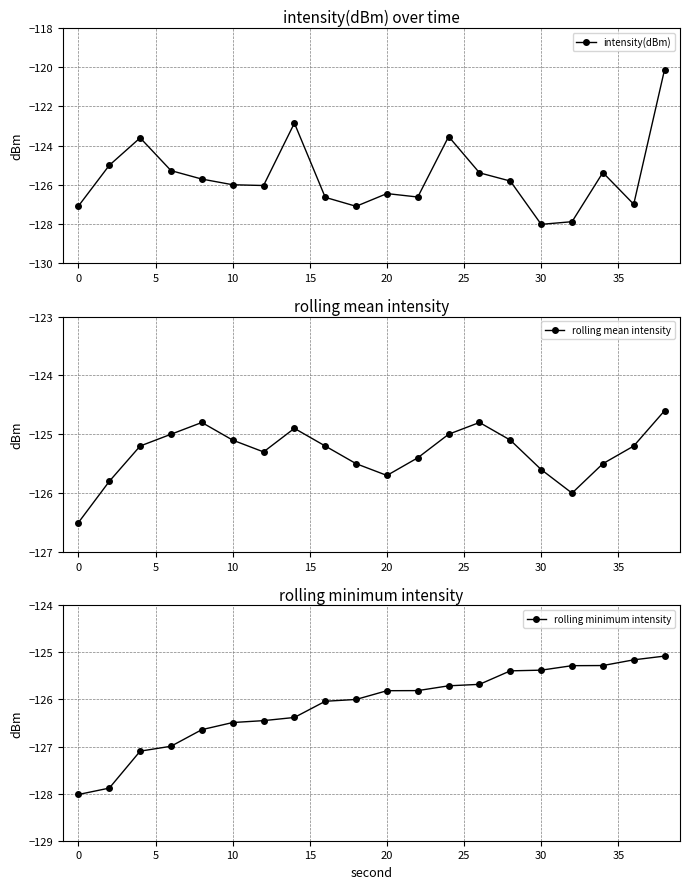

Reading left to right, list all the values displayed in this chart.

intensity(dBm): -127.1	-125.0	-123.6	-125.3	-125.7	-126.0	-126.0	-122.9	-126.6	-127.1	-126.4	-126.6	-123.5	-125.4	-125.8	-128.0	-127.9	-125.4	-127.0	-120.1
rolling mean intensity: -126.5	-125.8	-125.2	-125.0	-124.8	-125.1	-125.3	-124.9	-125.2	-125.5	-125.7	-125.4	-125.0	-124.8	-125.1	-125.6	-126.0	-125.5	-125.2	-124.6
rolling minimum intensity: -128.0	-127.9	-127.1	-127.0	-126.6	-126.5	-126.4	-126.4	-126.0	-126.0	-125.8	-125.8	-125.7	-125.7	-125.4	-125.4	-125.3	-125.3	-125.2	-125.1